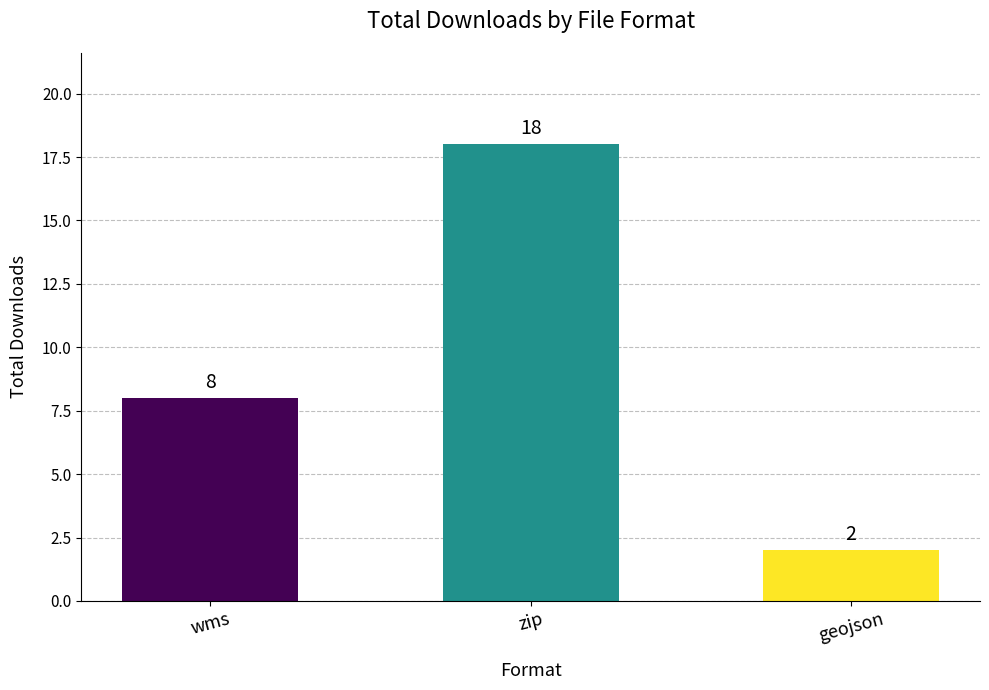

Count the number of categories in the chart.

3